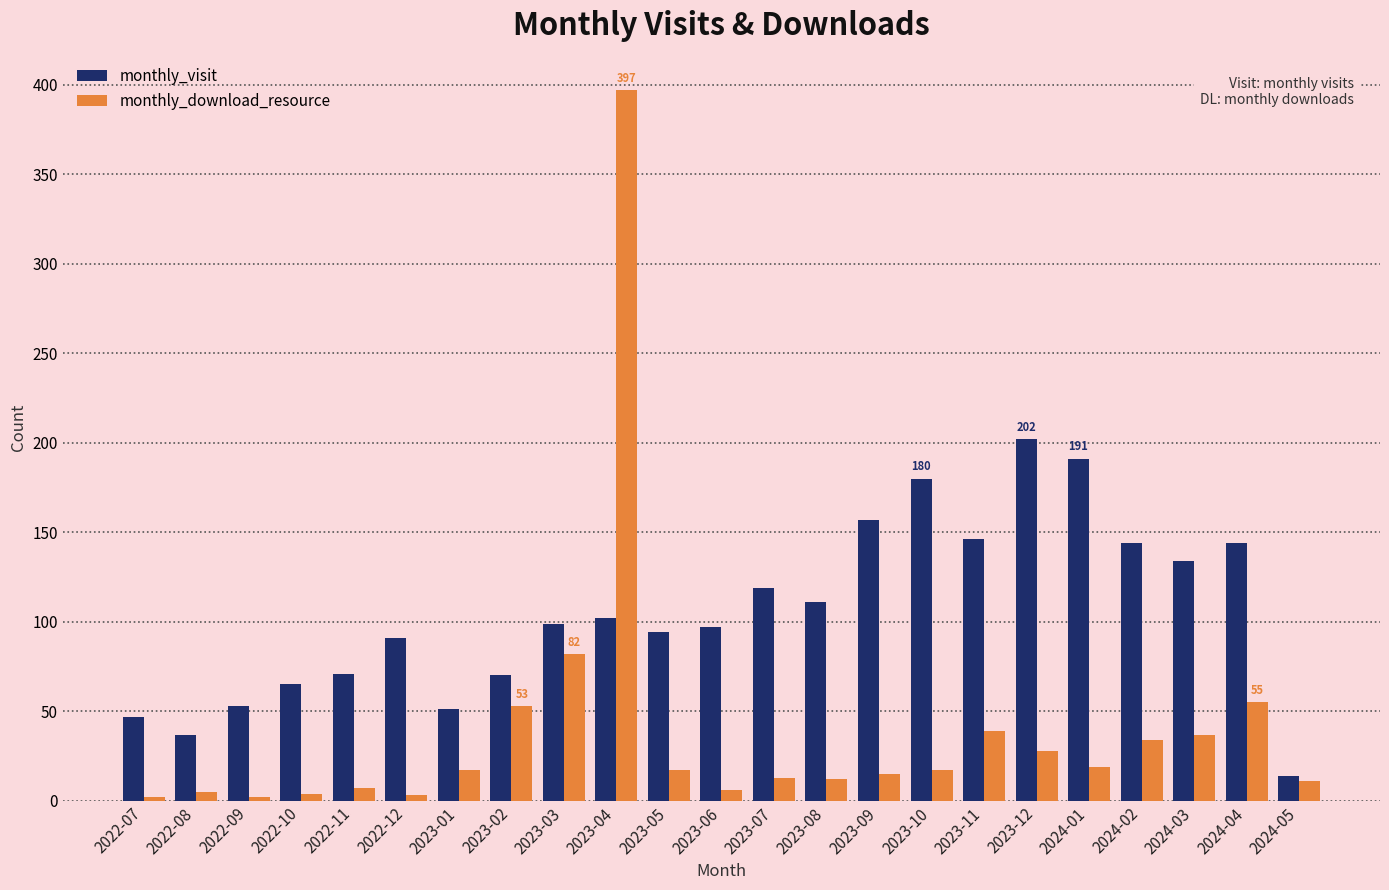

How many data points does each series have?

23